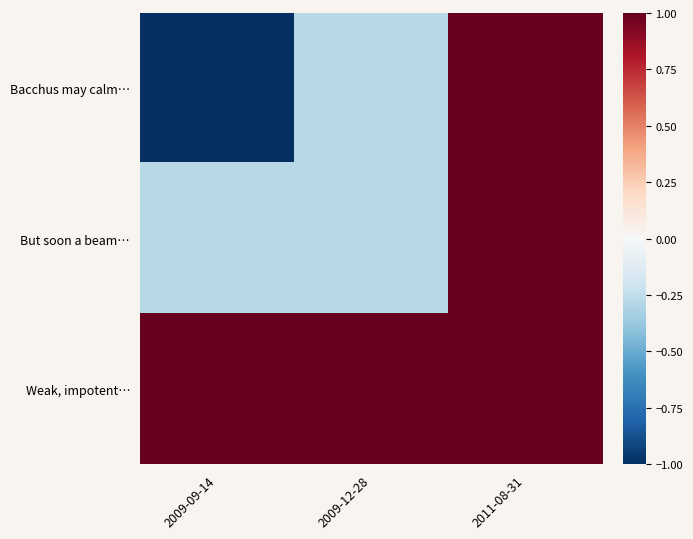

Which series has the widest spread of values?

Bacchus may calm…